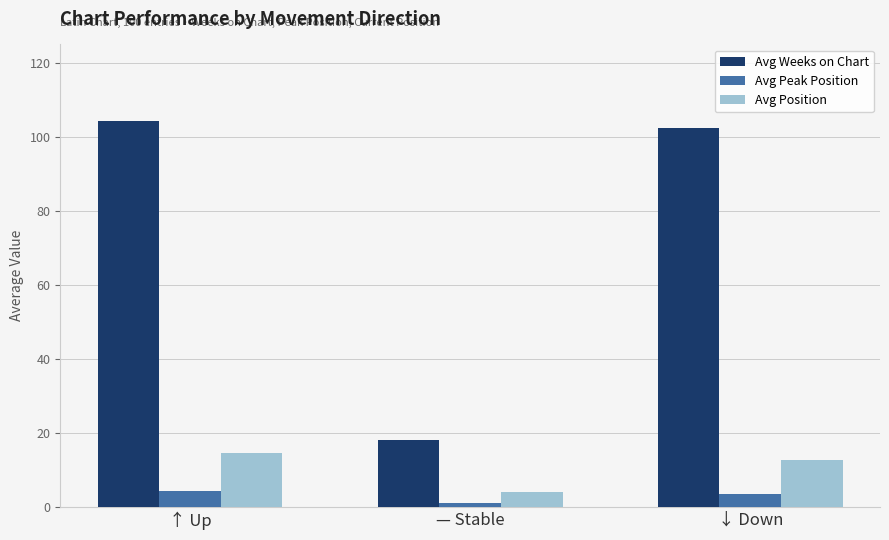

Is the value of Avg Position at — Stable greater than the value of Avg Weeks on Chart at ↓ Down?

No